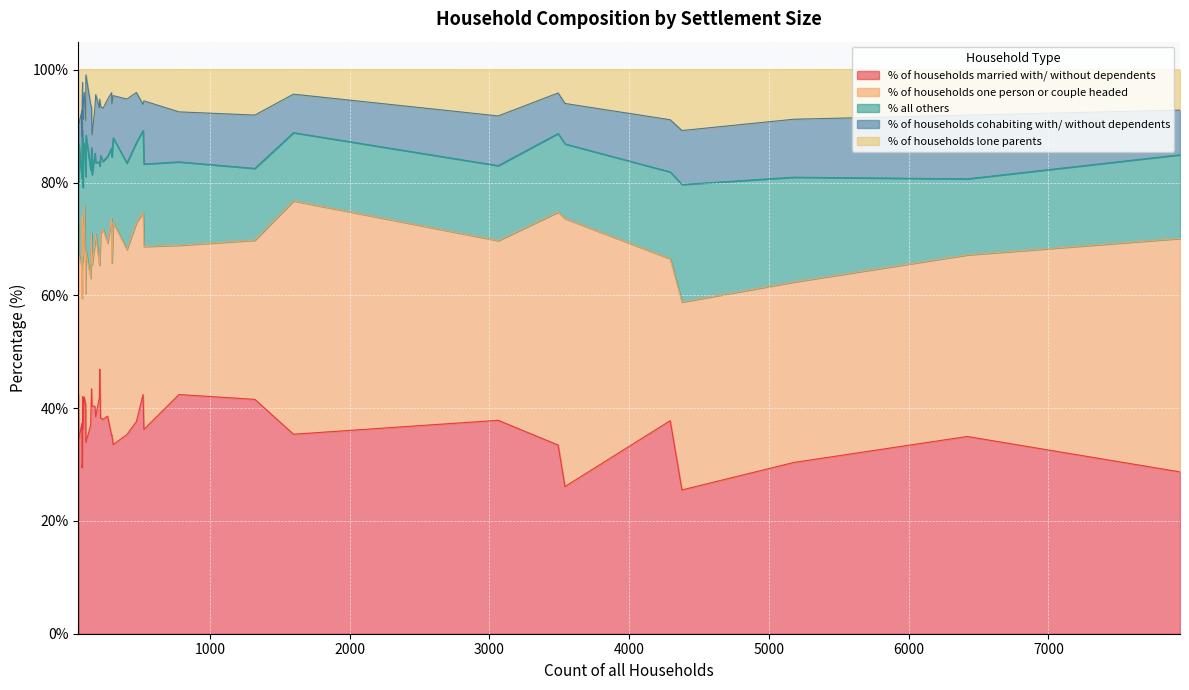

What is the difference between the % of households lone parents values at 88 and 267?

3.0